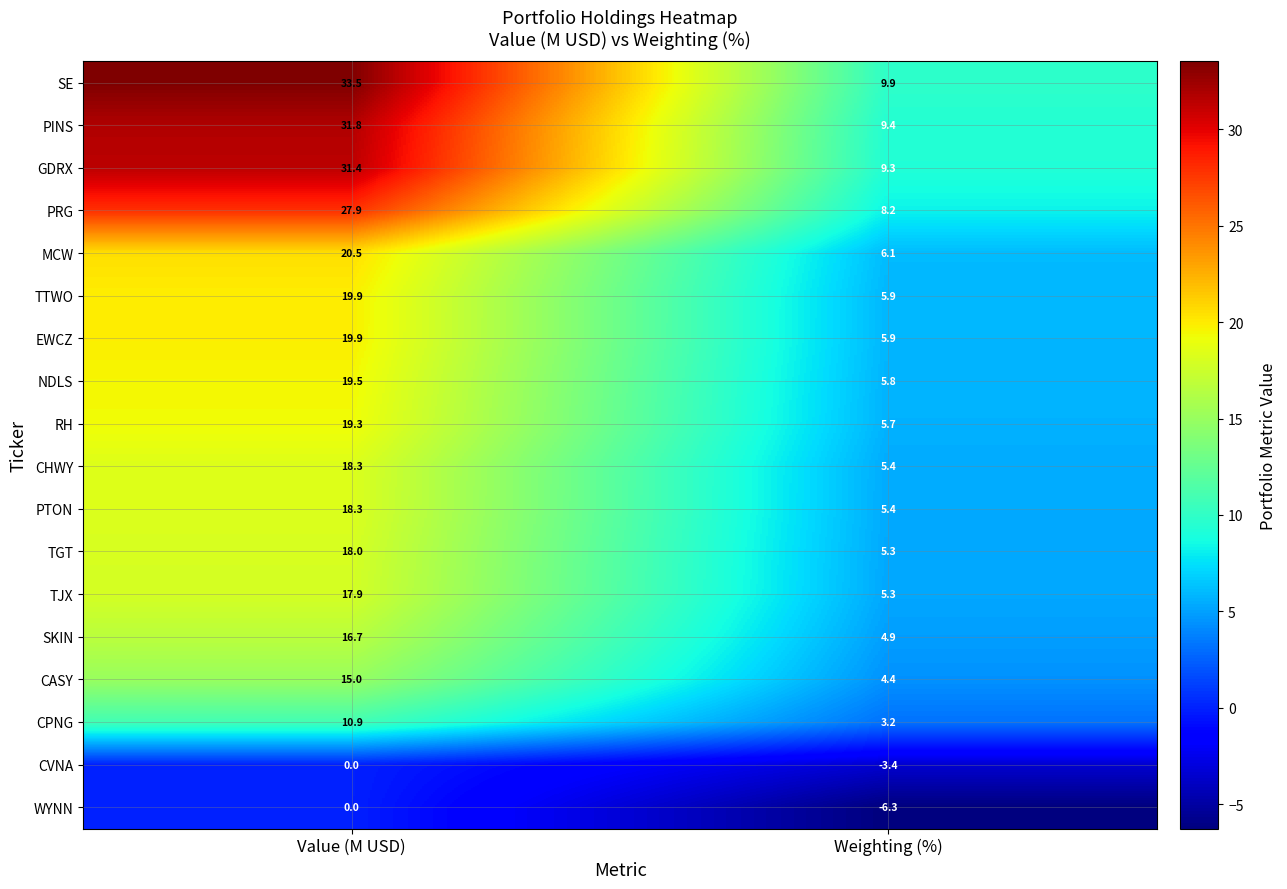

Which series changed the most between Value (M USD) and Weighting (%)?

SE